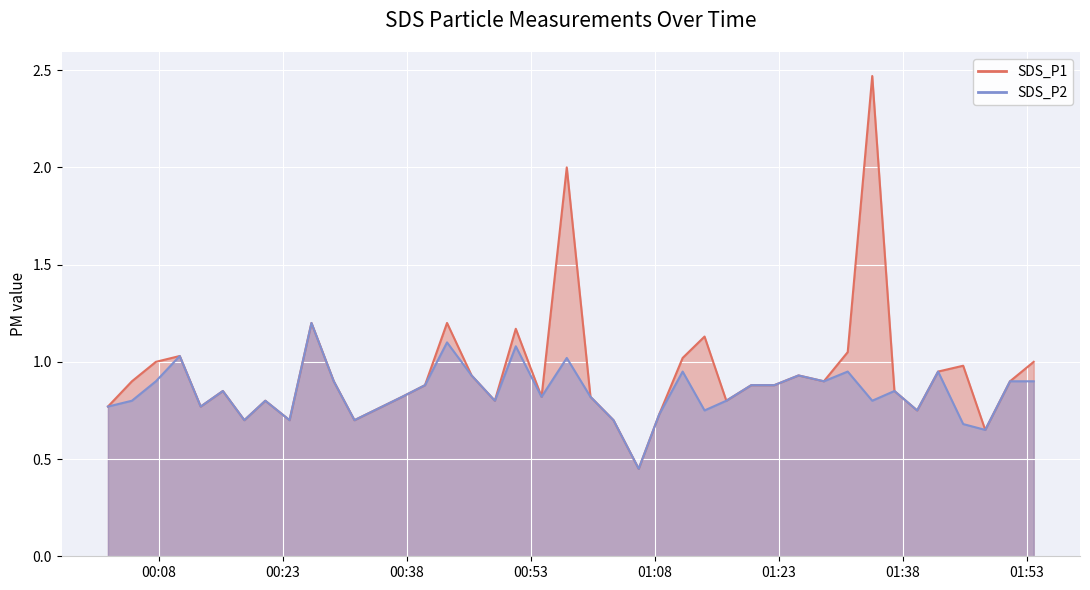

Is it true that SDS_P2 equals 0.8 at 2022/08/08 00:48:39?

True